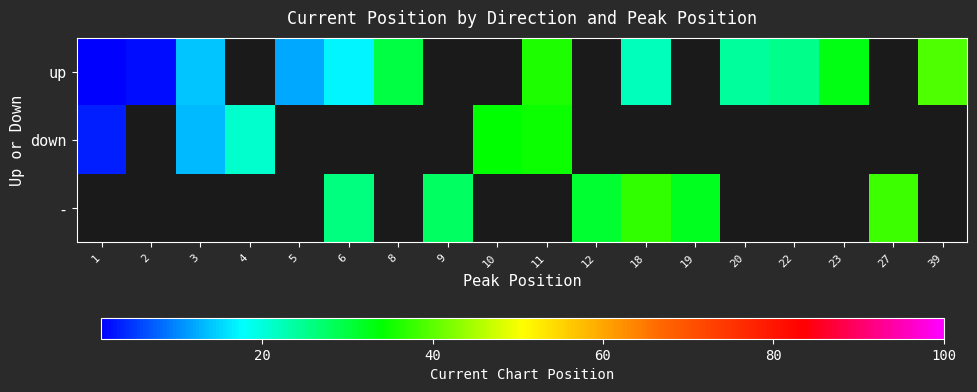

Which category has the lowest value across all series?

1